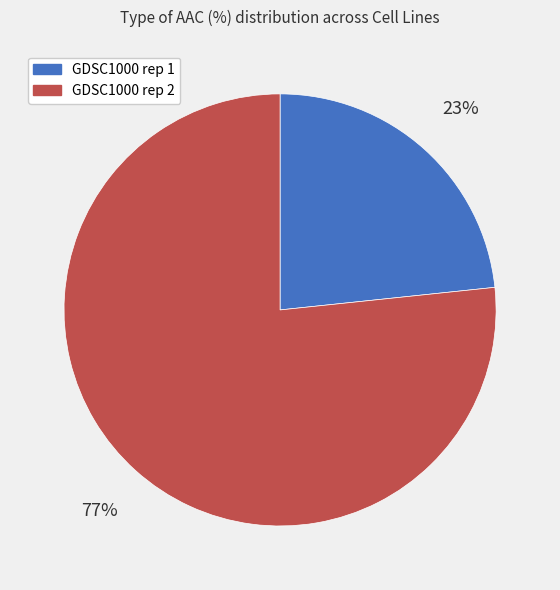

Which category has the biggest portion of the pie?

GDSC1000 rep 2